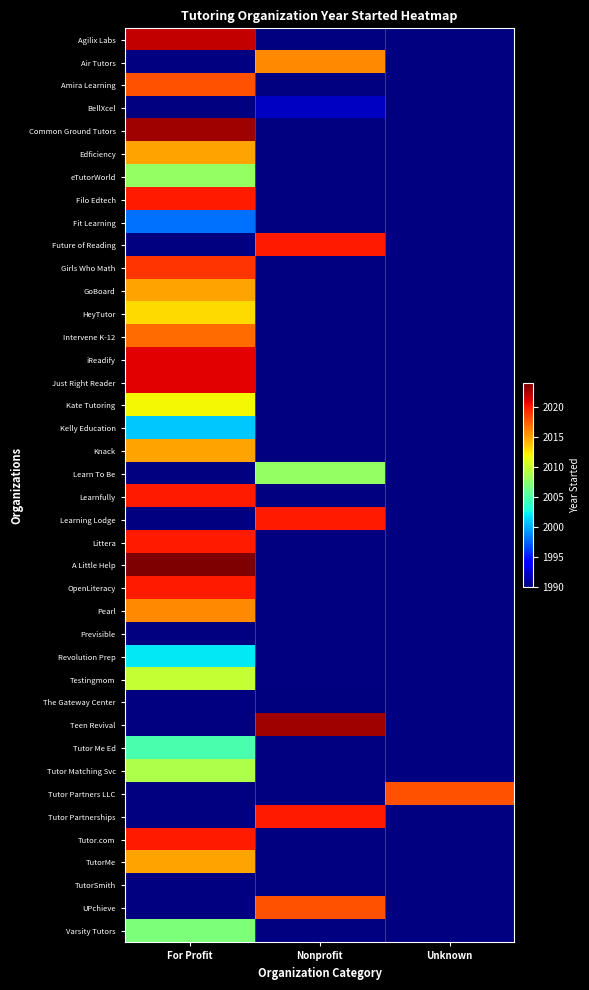

Is the value of BellXcel at Unknown greater than the value of Previsible at Nonprofit?

No